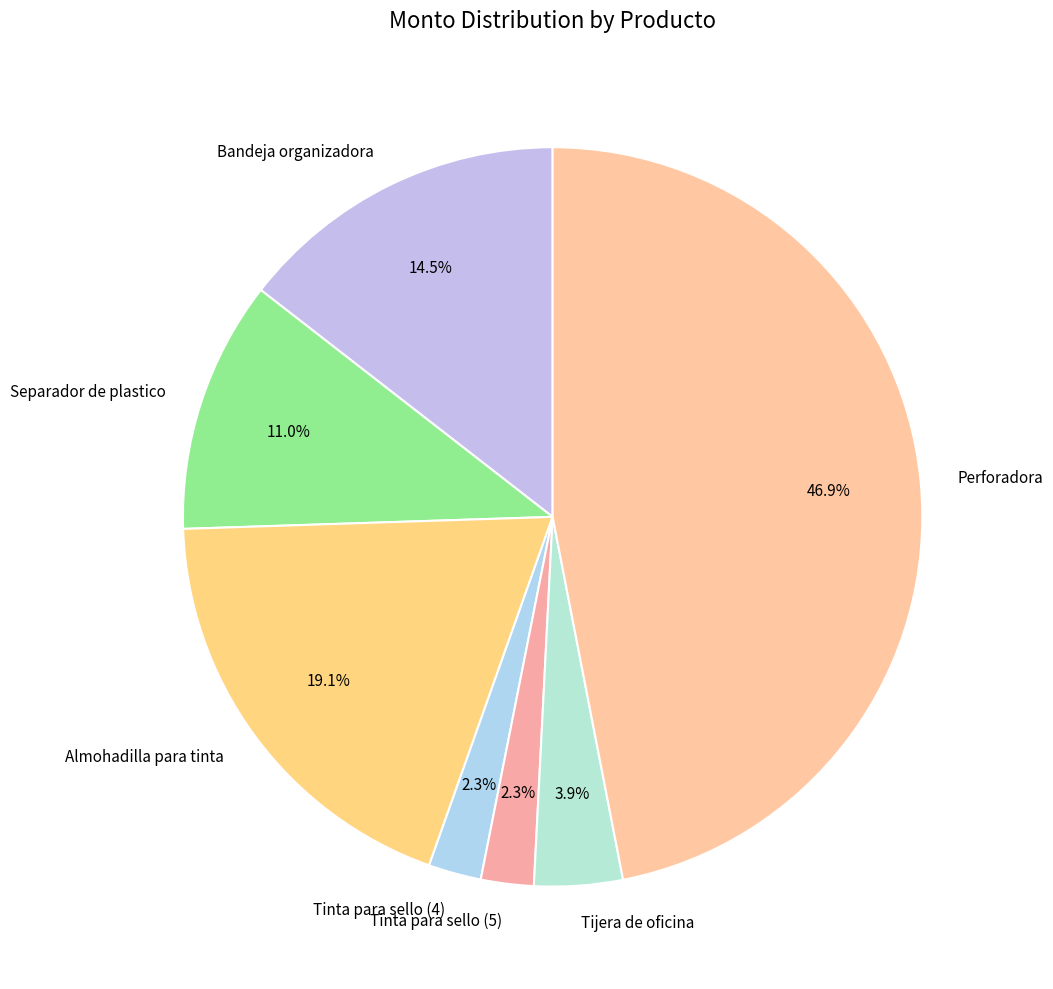

To the nearest percent, what is the difference between the Perforadora and Tijera de oficina slice percentages?

43%